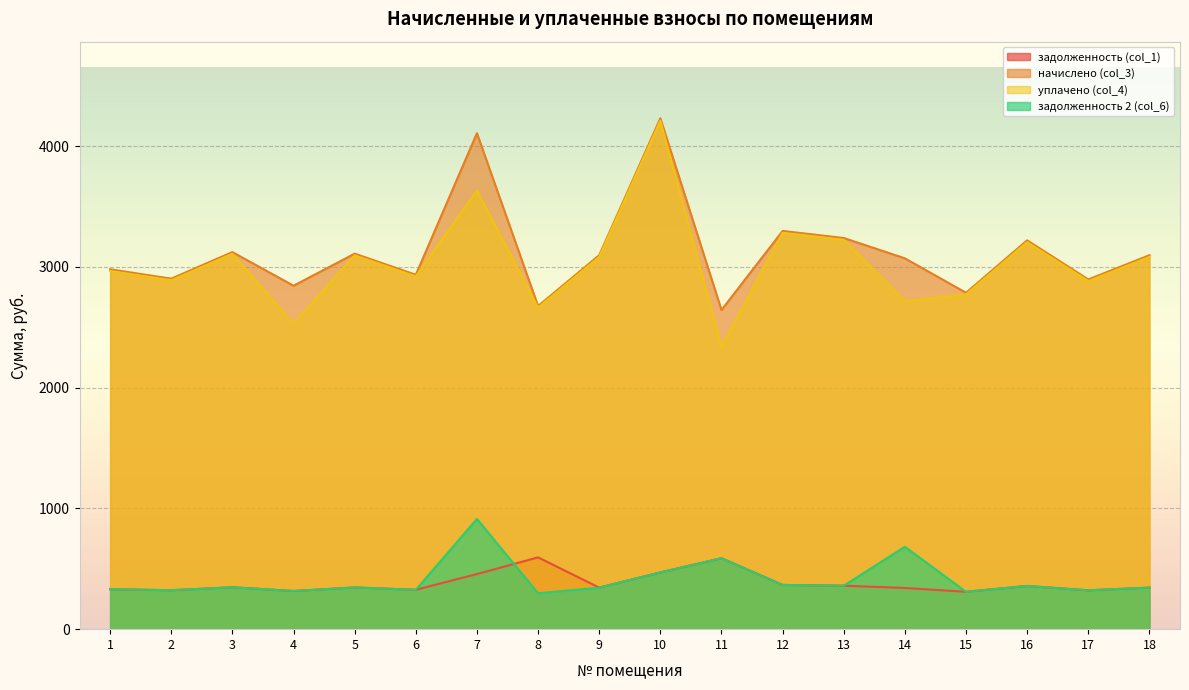

How many lines are shown in the chart?

4